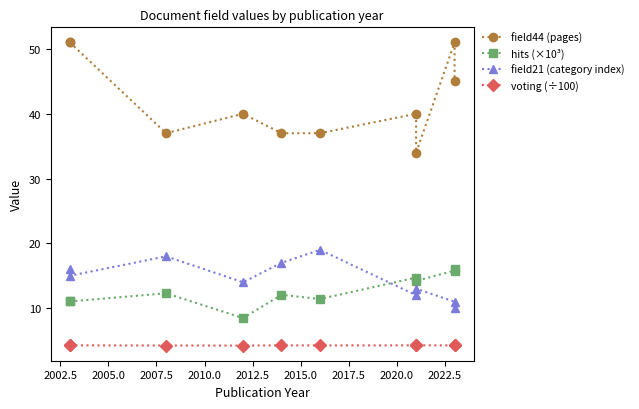

What are all the series names shown in the legend?

field44 (pages), hits (×10³), field21 (category index), voting (÷100)